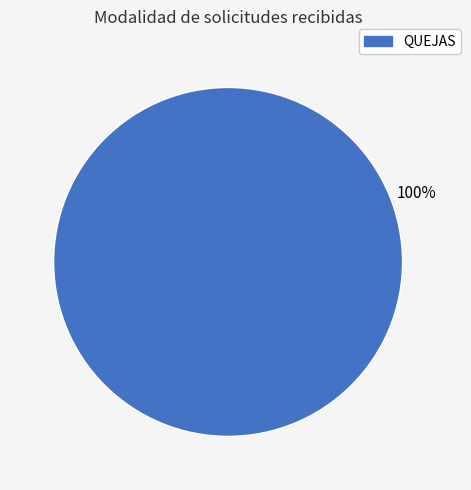

Is there a majority slice in this chart?

Yes